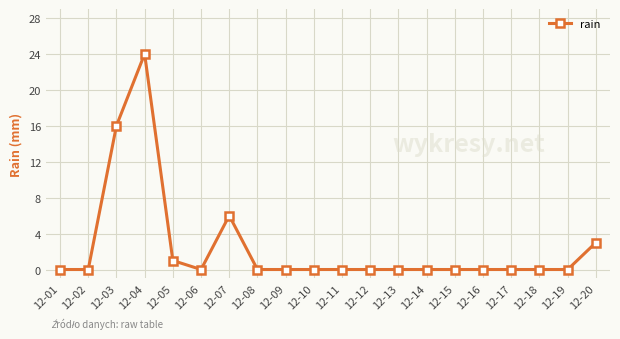

Which label corresponds to the largest value in the chart?

12-04